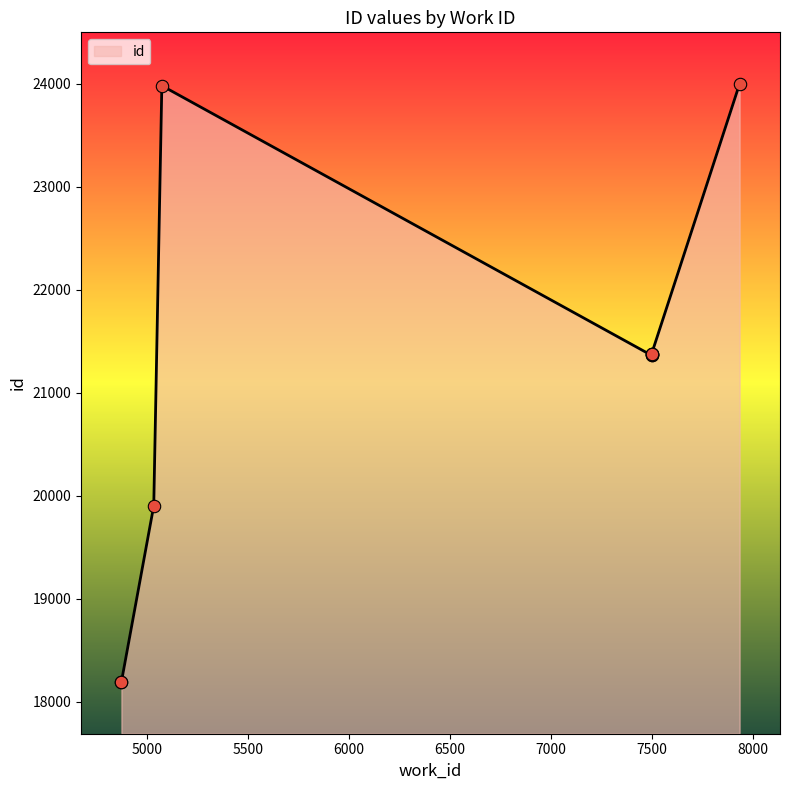

Which has a higher value, 7498 or 7498?

7498